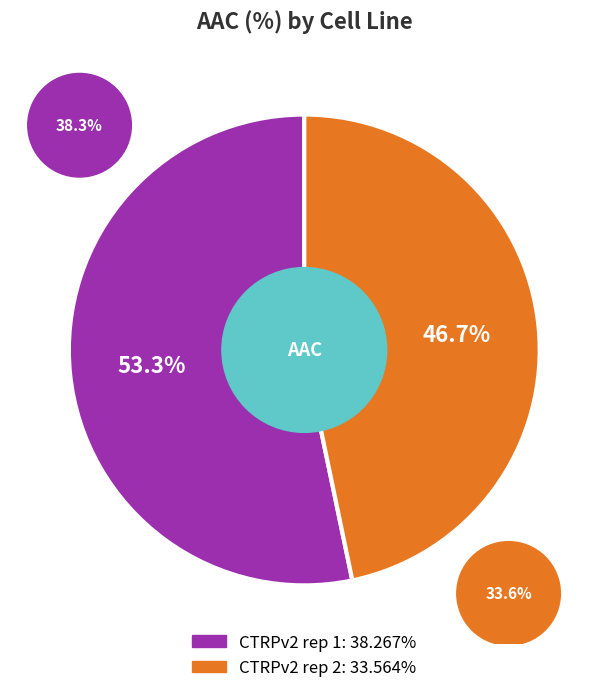

What is the total percentage of CTRPv2 rep 1 and CTRPv2 rep 2?

100.0%